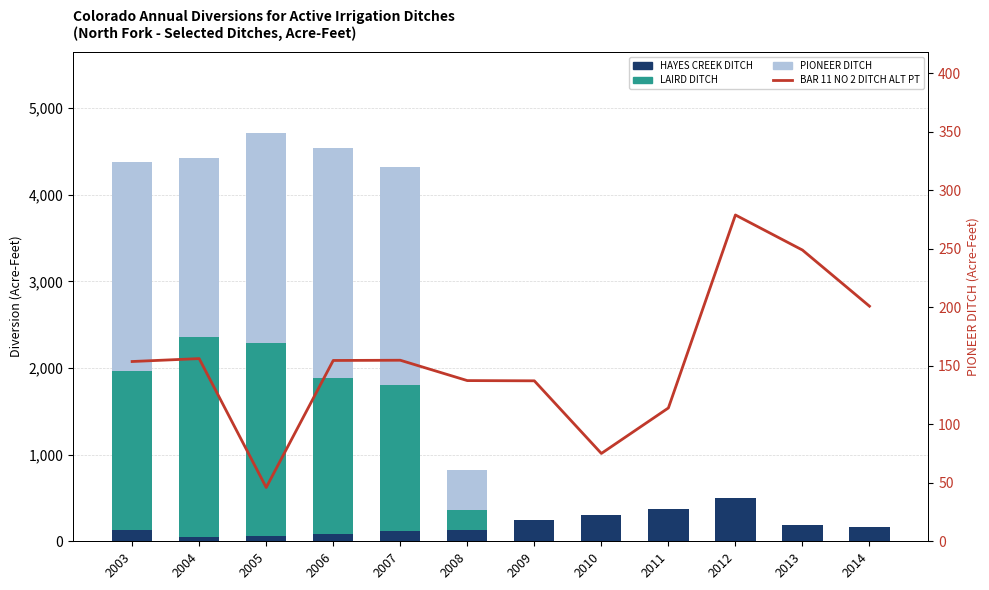

At which category is the sum across all series the highest?

2005